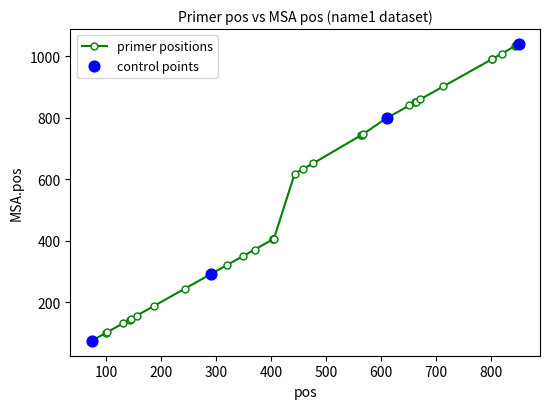

What is the value of the 12th point from the left?

350